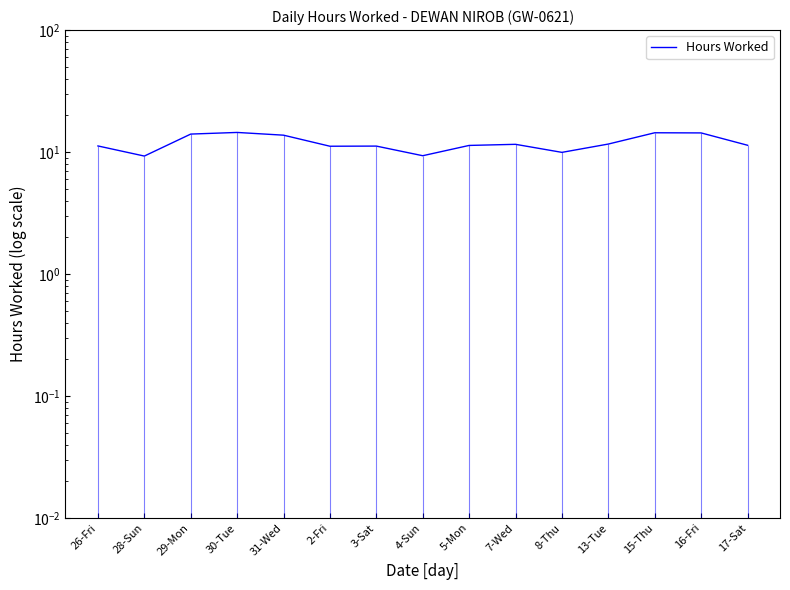

What is the label of the 3rd point from the left?

29-Mon